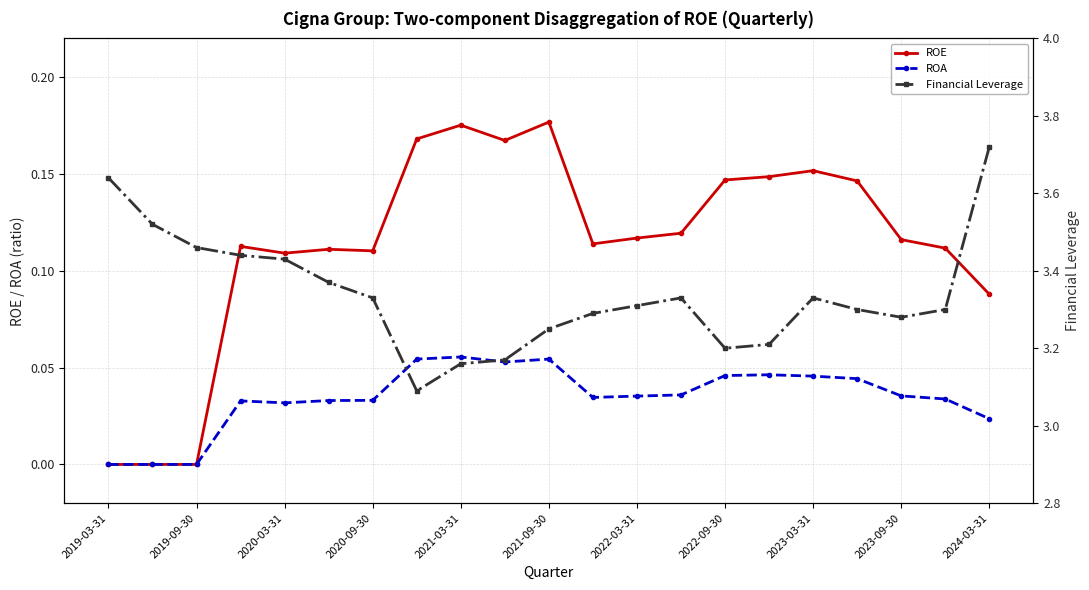

Which series has the largest total across all categories?

Financial Leverage